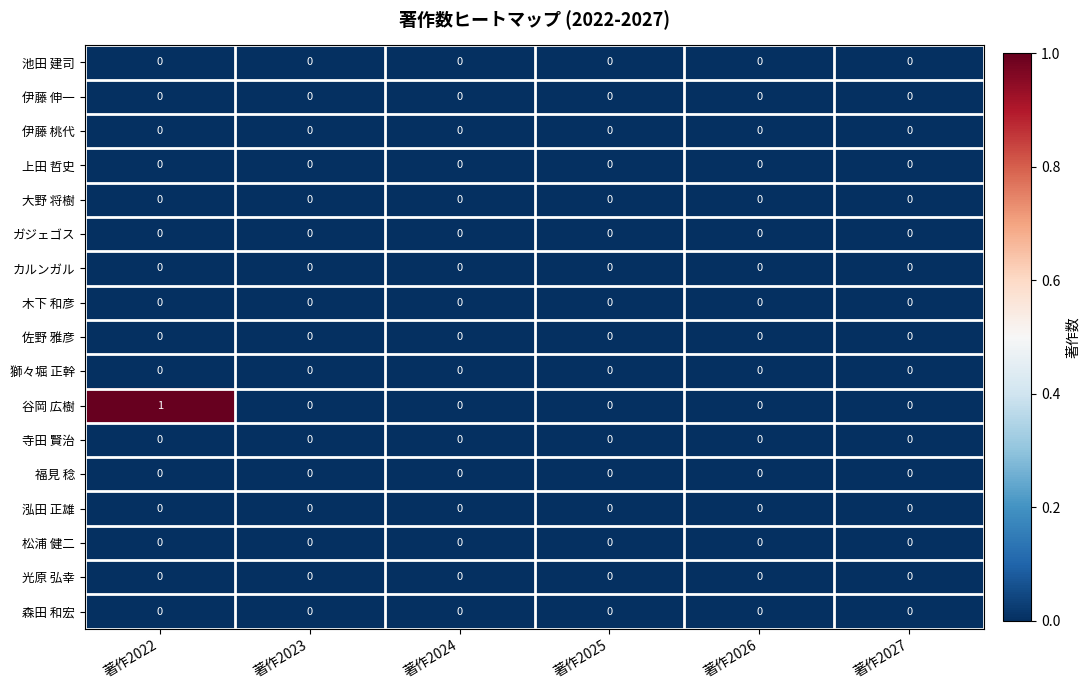

The カルンガル series shows 0 at 著作2023. True or false?

True